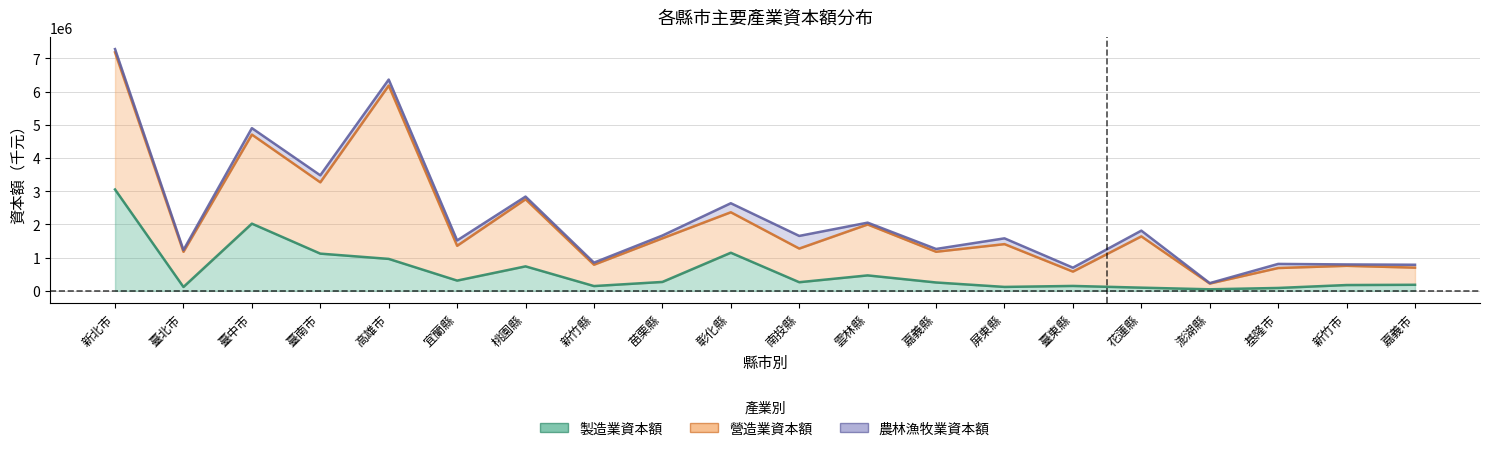

How many values in the 農林漁牧業資本額 series exceed 118462?

9